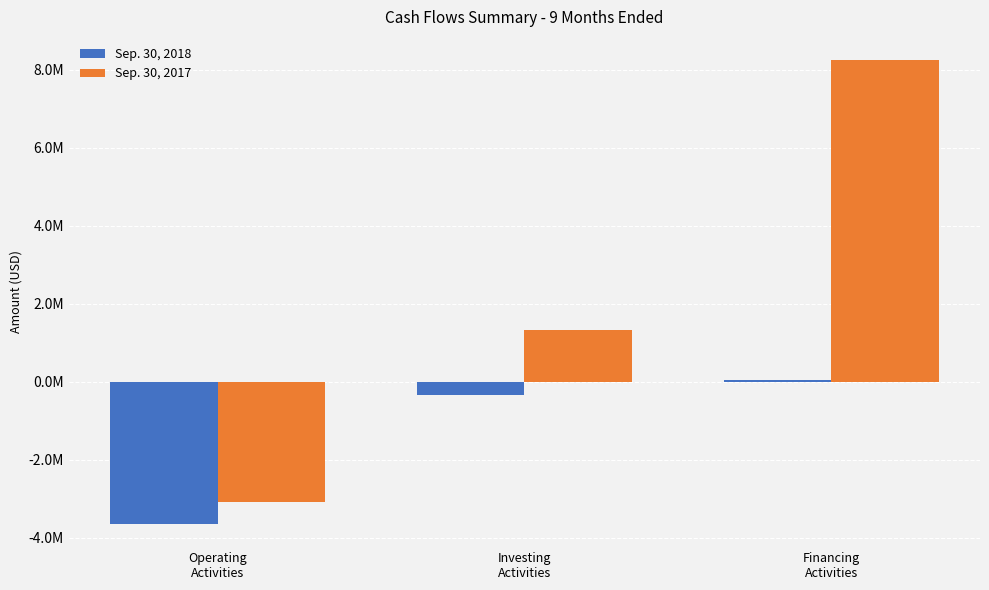

What are all the series names shown in the legend?

Sep. 30, 2018, Sep. 30, 2017